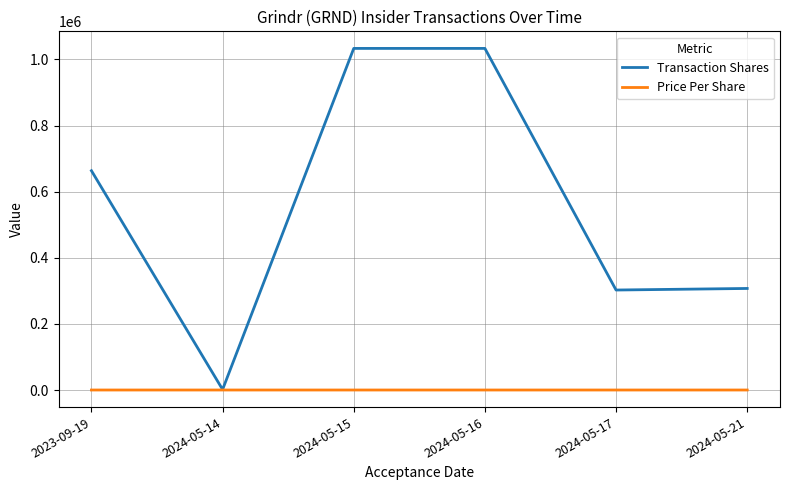

List the series in order of their overall mean, highest first.

Transaction Shares, Price Per Share